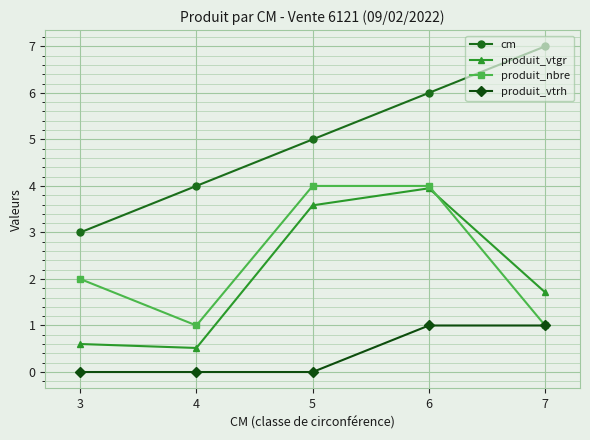

How many values in the produit_vtgr series exceed 1?

3